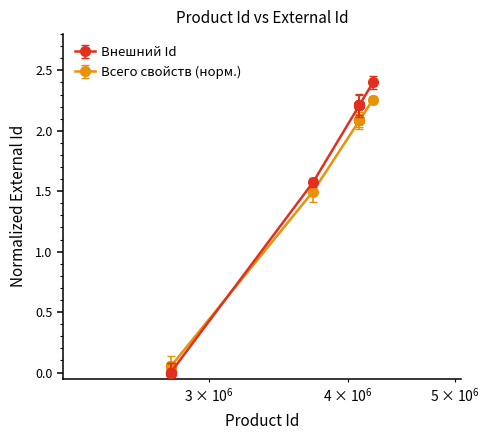

What is the average value of the Внешний Id series?

1.3